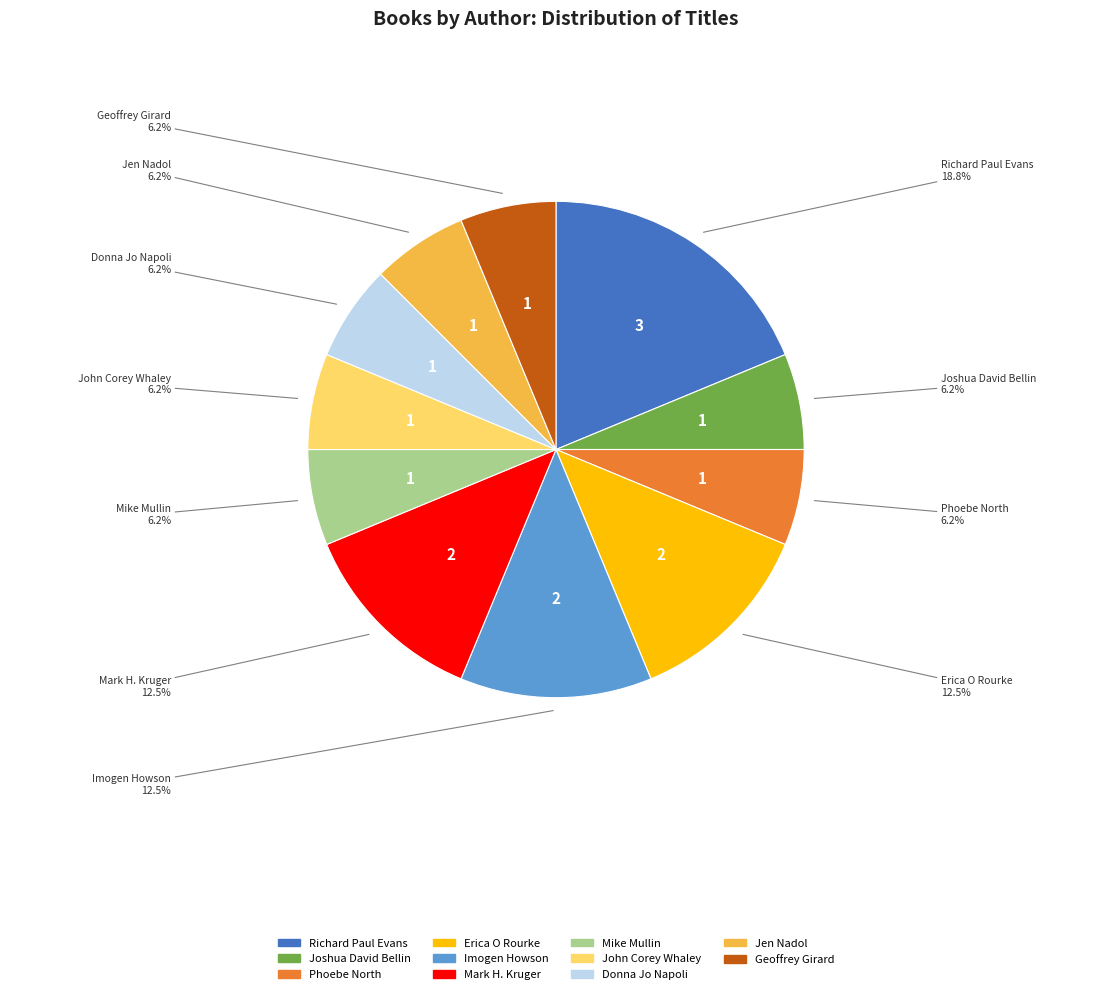

To the nearest percent, what percentage of the pie is Geoffrey Girard?

6%